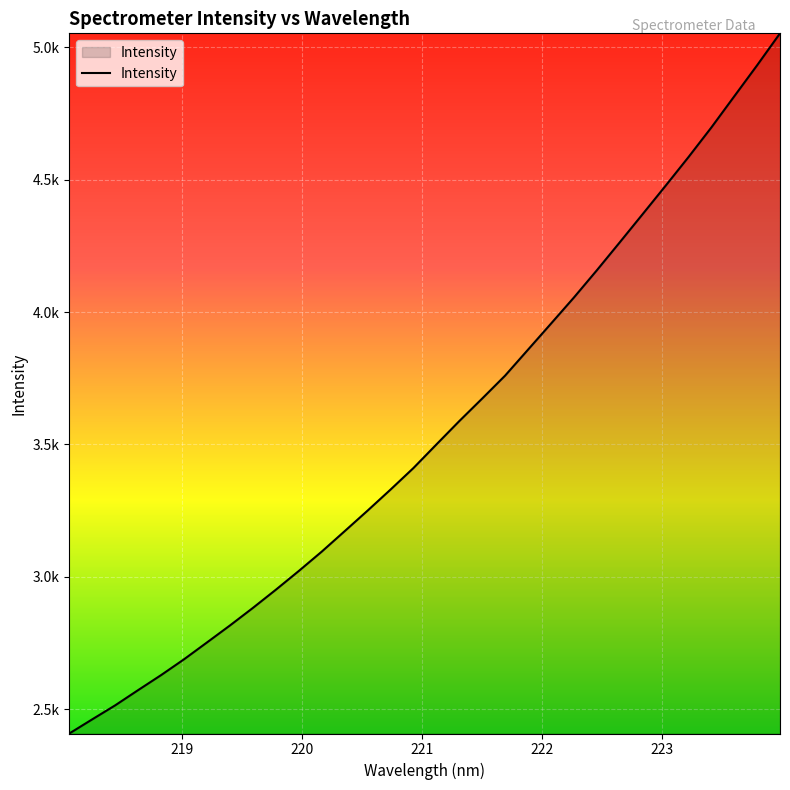

Does the chart have visible grid lines?

Yes